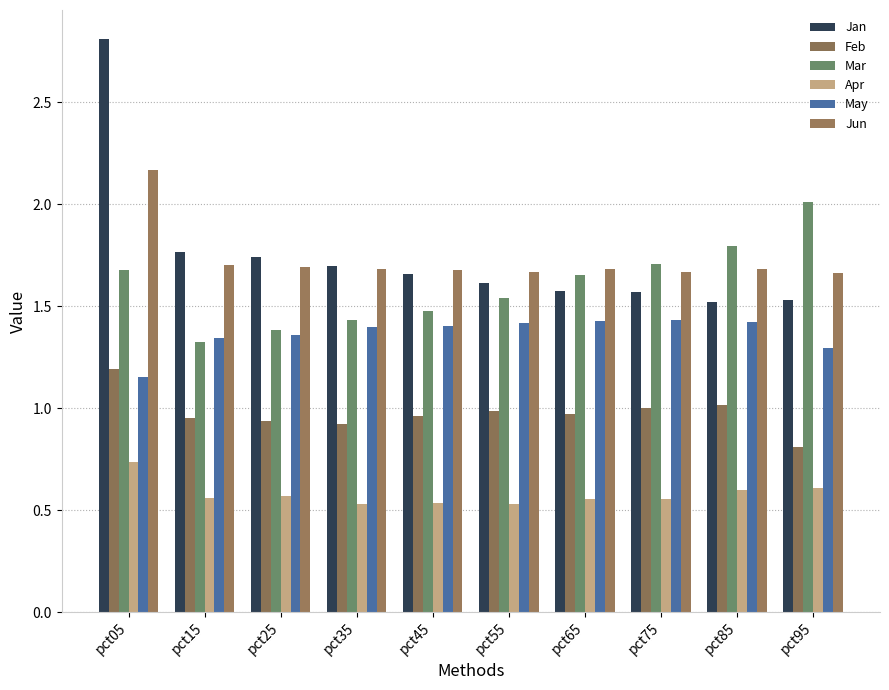

At how many categories does at least one series exceed 2?

2